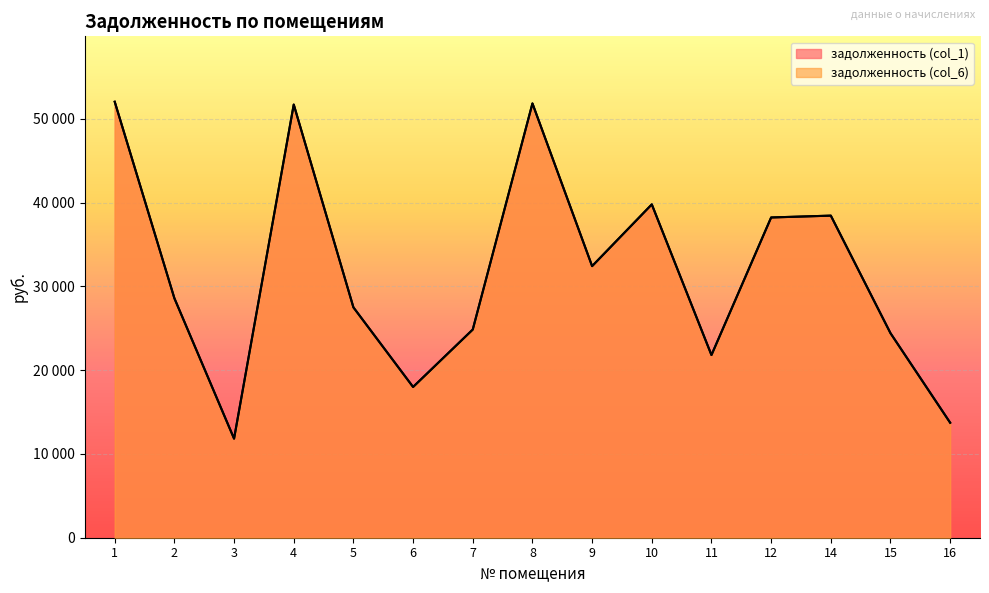

What value does the задолженность (col_1) series have at 16?

13730.9